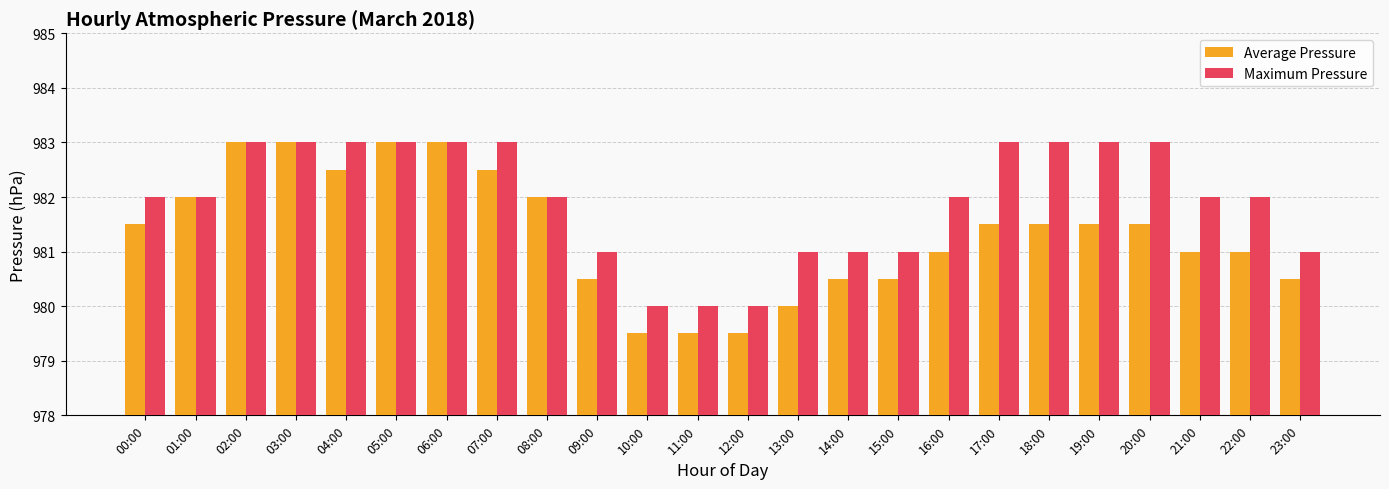

Is the value of Maximum Pressure at 16:00 greater than the value of Average Pressure at 06:00?

No